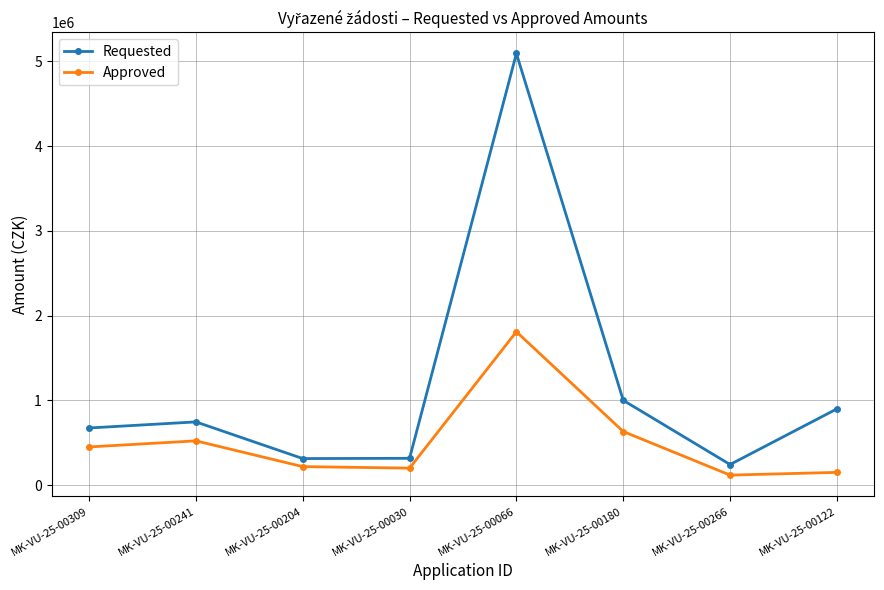

Which series has the largest range (max minus min)?

Requested